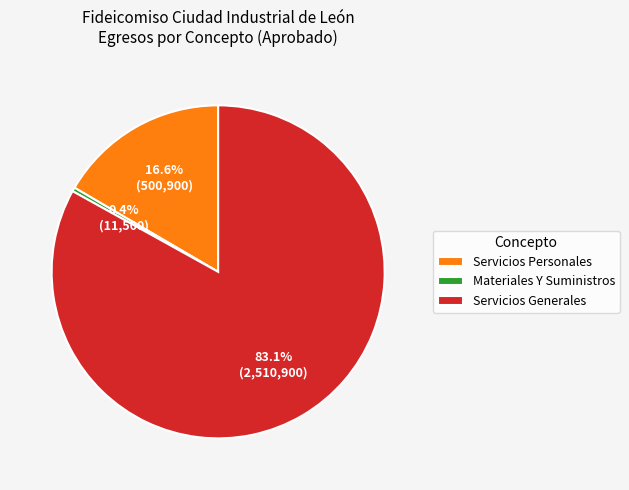

Between Servicios Personales and Servicios Generales, which is larger?

Servicios Generales